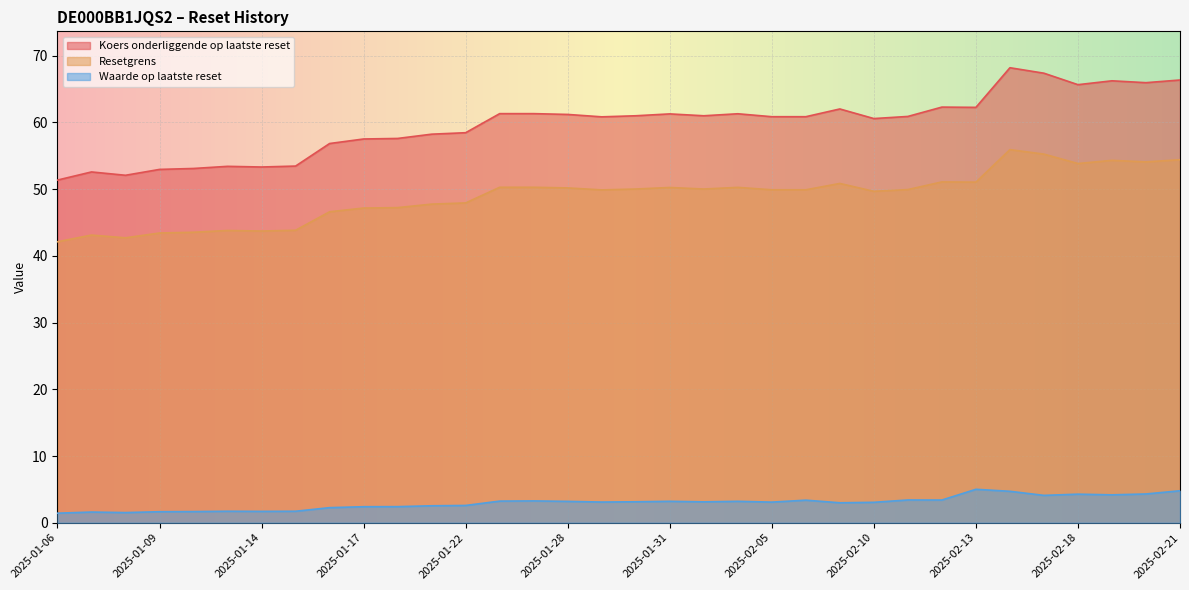

Rank the series by their maximum value, from highest to lowest.

Koers onderliggende op laatste reset, Resetgrens, Waarde op laatste reset